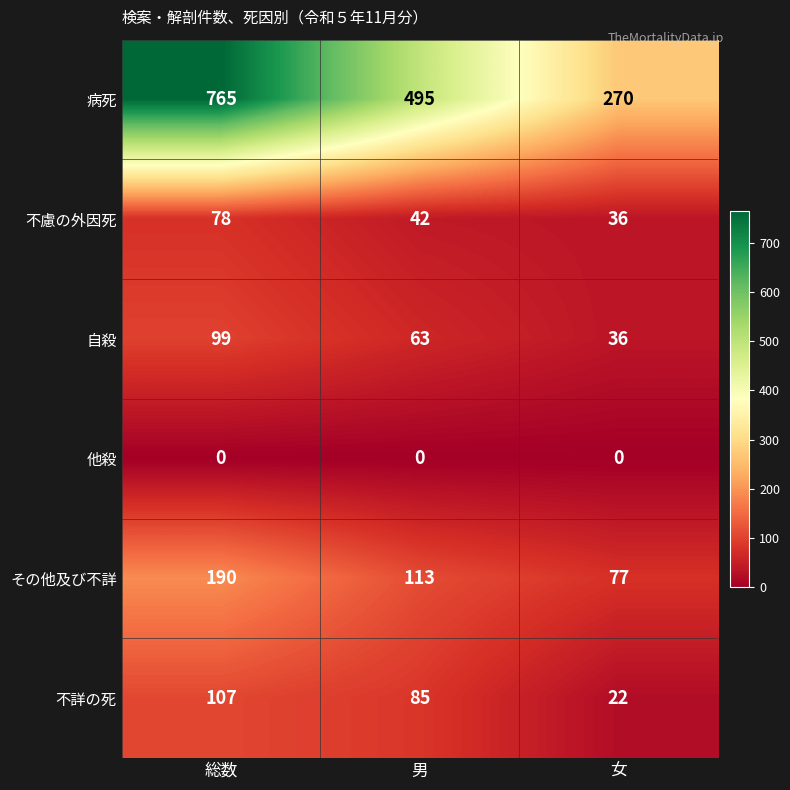

What is the greatest value displayed?

765